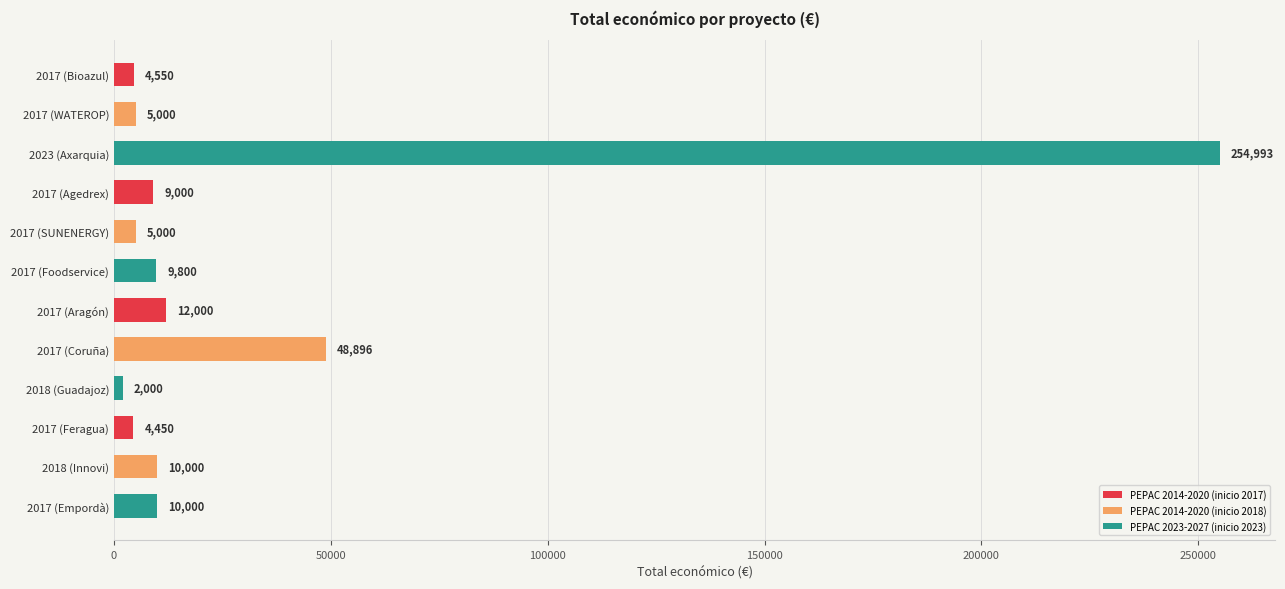

How many bars are there in total?

12